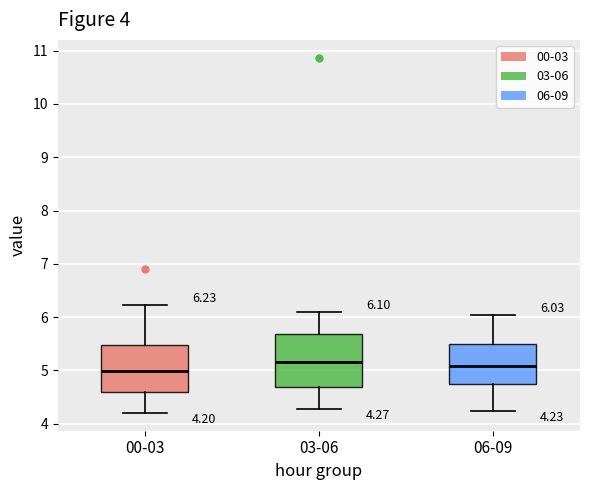

Which box has the lowest median line?

00-03